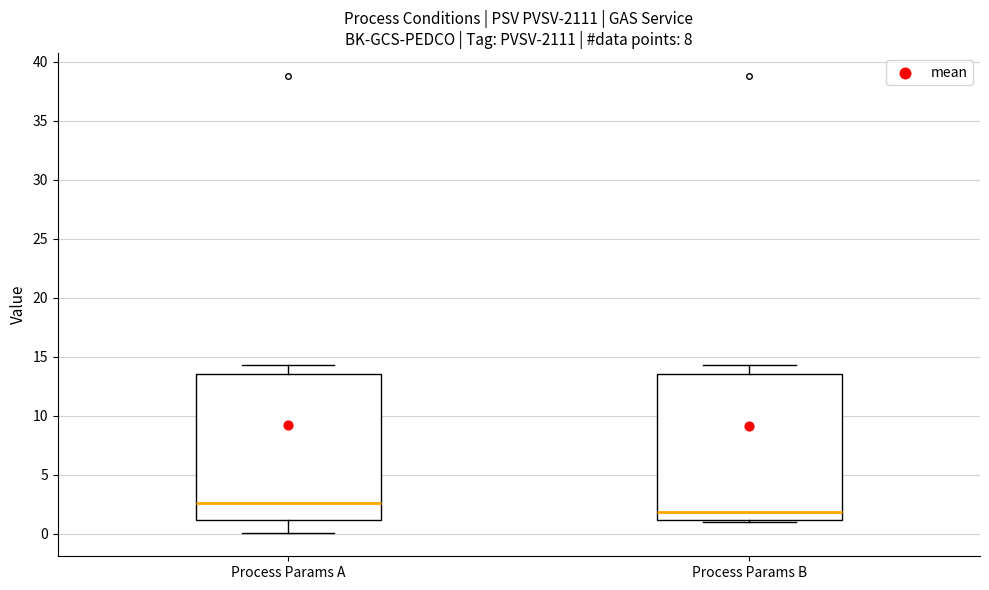

Reading left to right, transcribe this box plot: for each box, give where its median line is, the range the box spans, and where its two whiskers end, as read against the y-axis. The values are not printed on the chart, so give them approximately, as read against the axis.

Process Params A: median 2.5, box 1.0 to 13.5, whiskers 0.0 to 14.5
Process Params B: median 2.0, box 1.0 to 13.5, whiskers 1.0 to 14.5